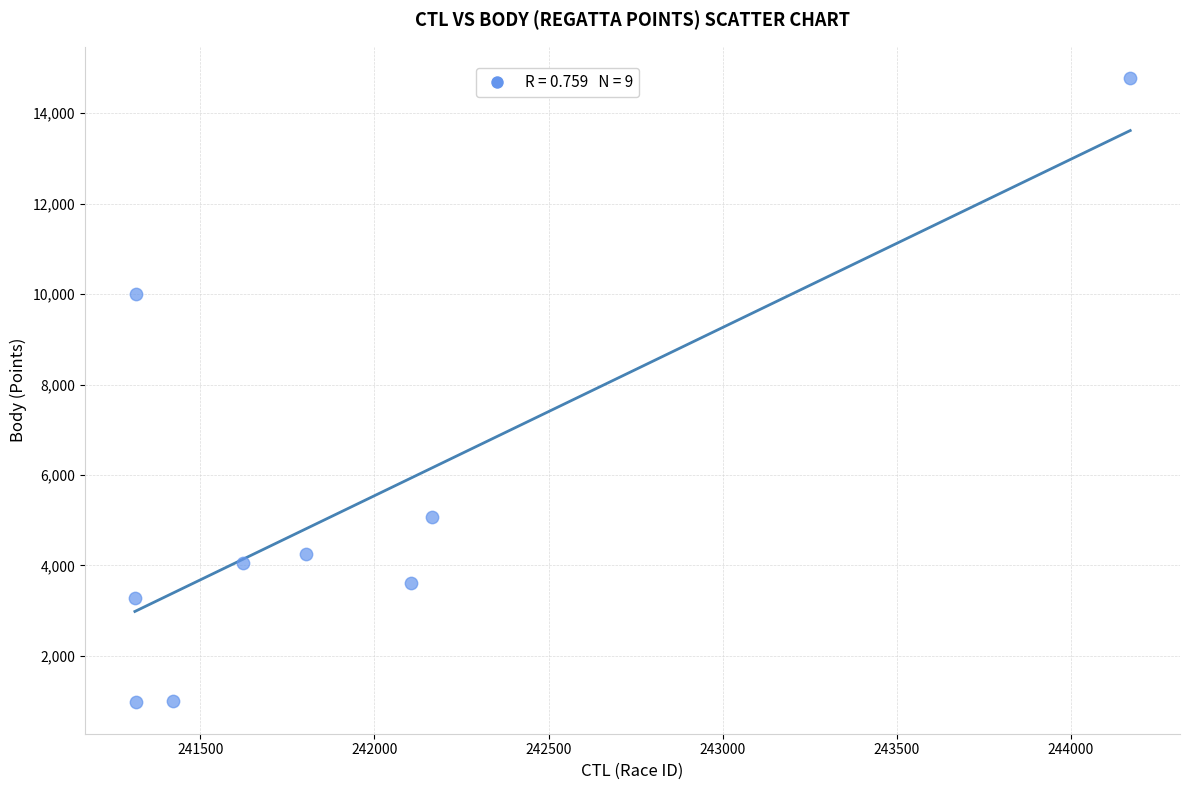

What is the average Y value?

5223